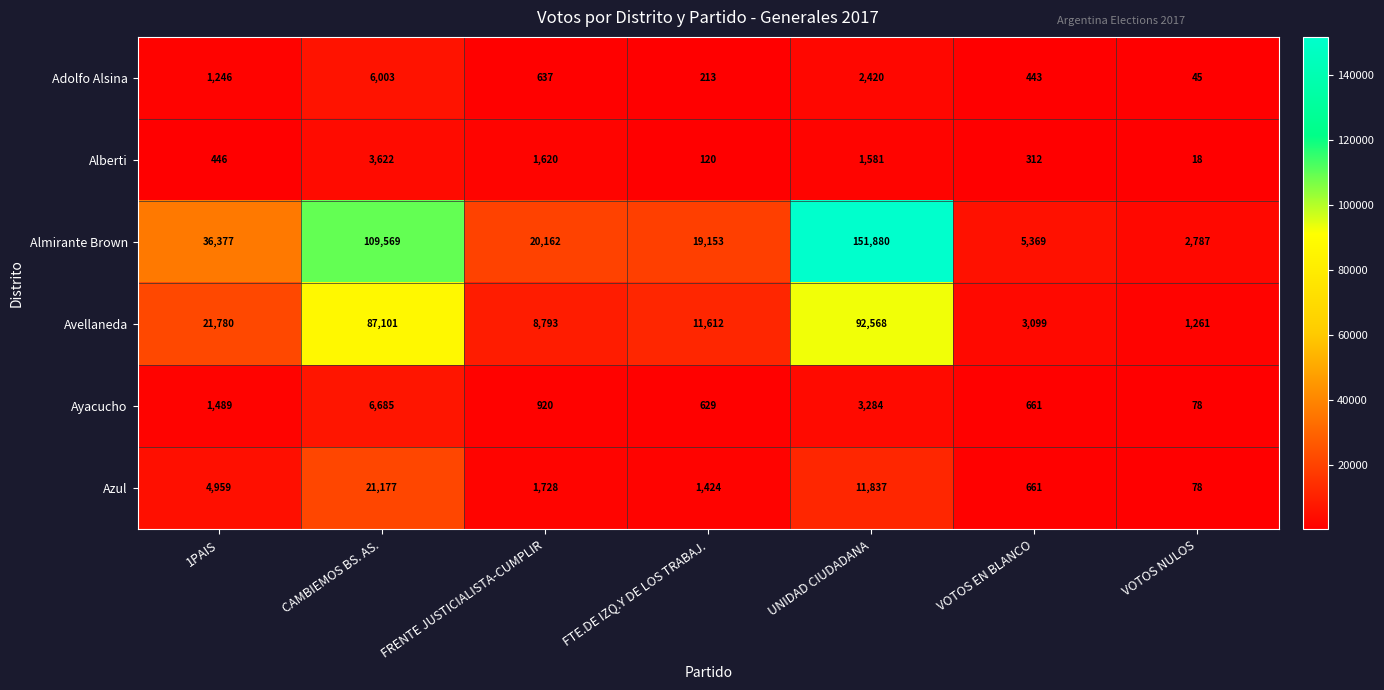

What is the difference between the second highest and second lowest values in the Azul series?

11176